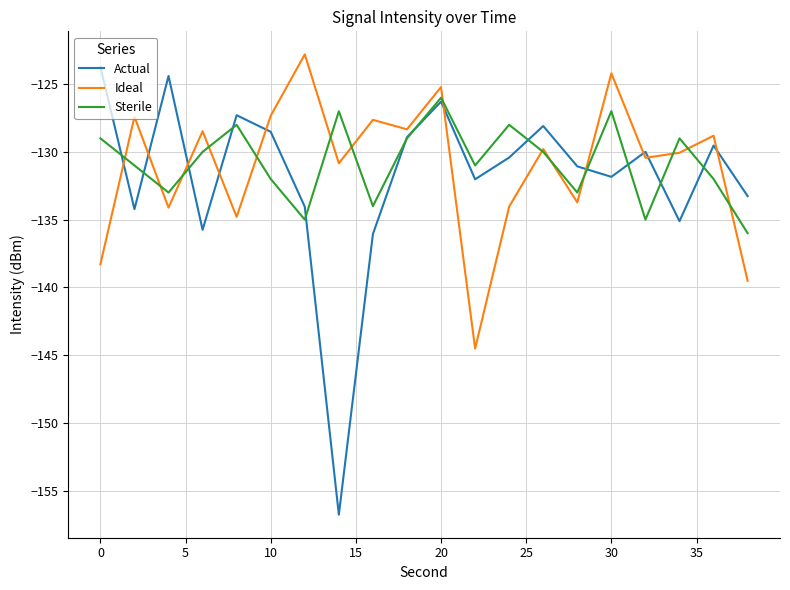

Which series ends up on top after the final intersection of Ideal and Actual?

Actual